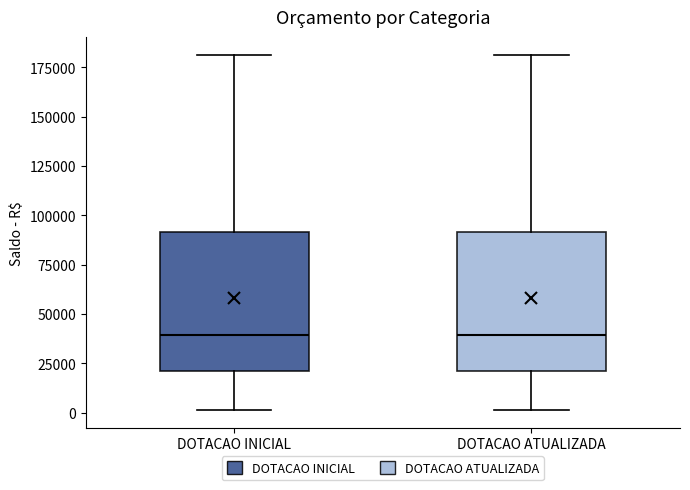

Where does the lower whisker of the box for DOTACAO ATUALIZADA end on the y-axis? The values are not printed on the chart, so give them approximately, as read against the axis.

0